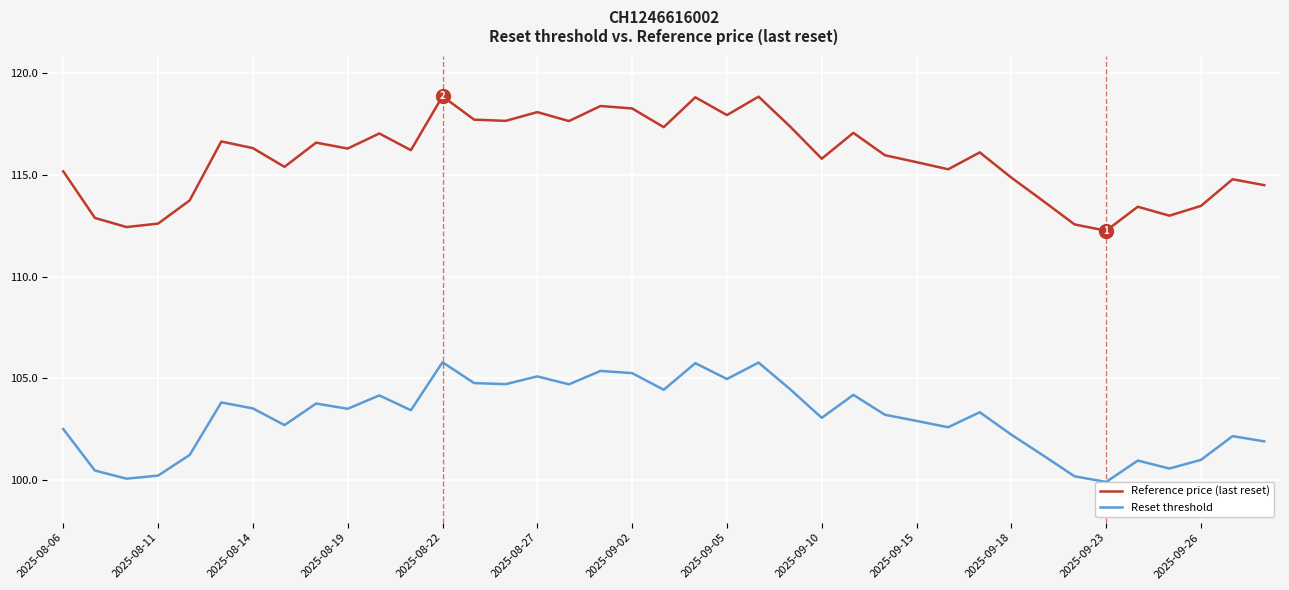

True or false: Reset threshold and Reference price (last reset) cross at least once.

False